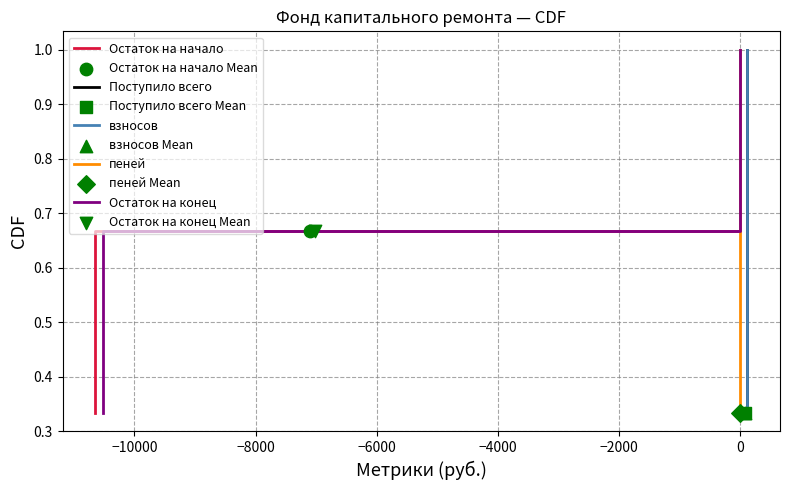

Which series reaches the minimum Y coordinate?

Остаток на начало